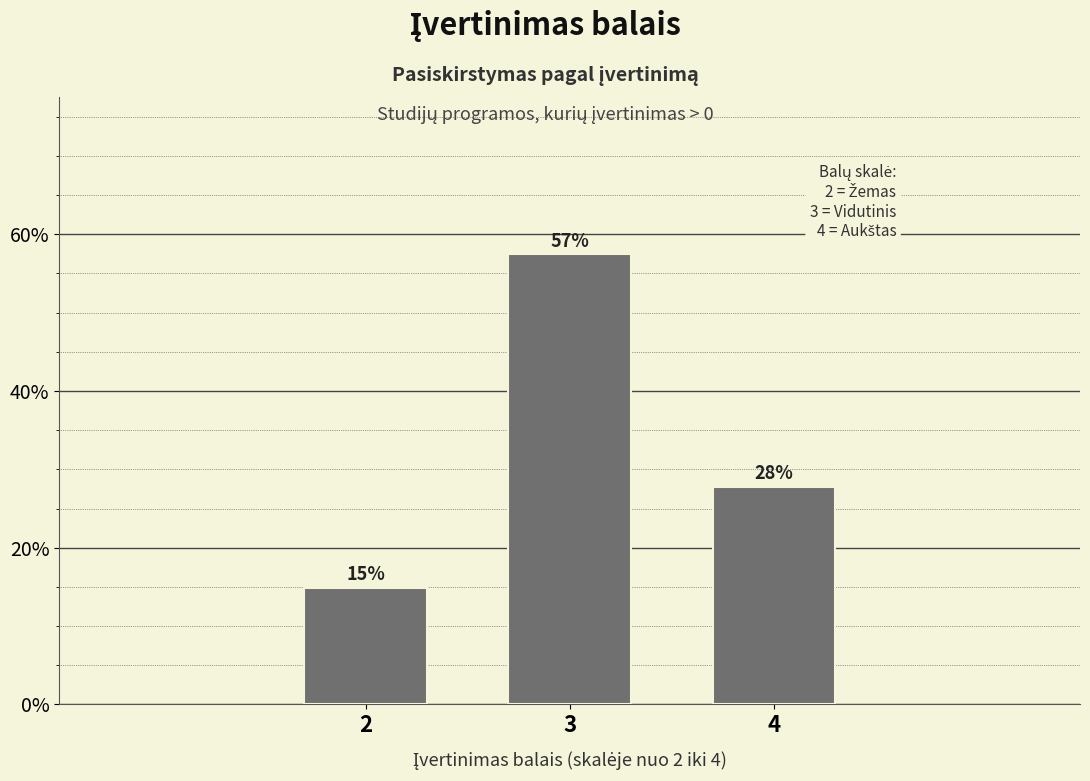

How many bars are there in total?

3